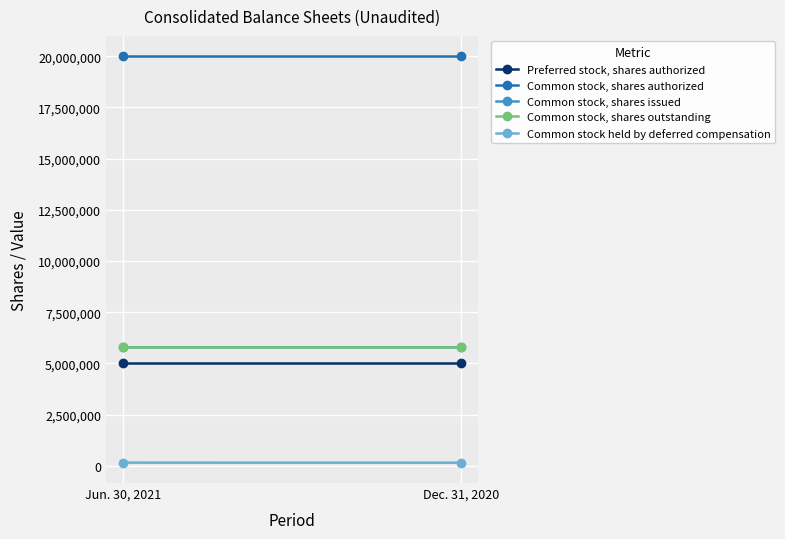

Count the Common stock held by deferred compensation values in the range 155469 to 158985.

2